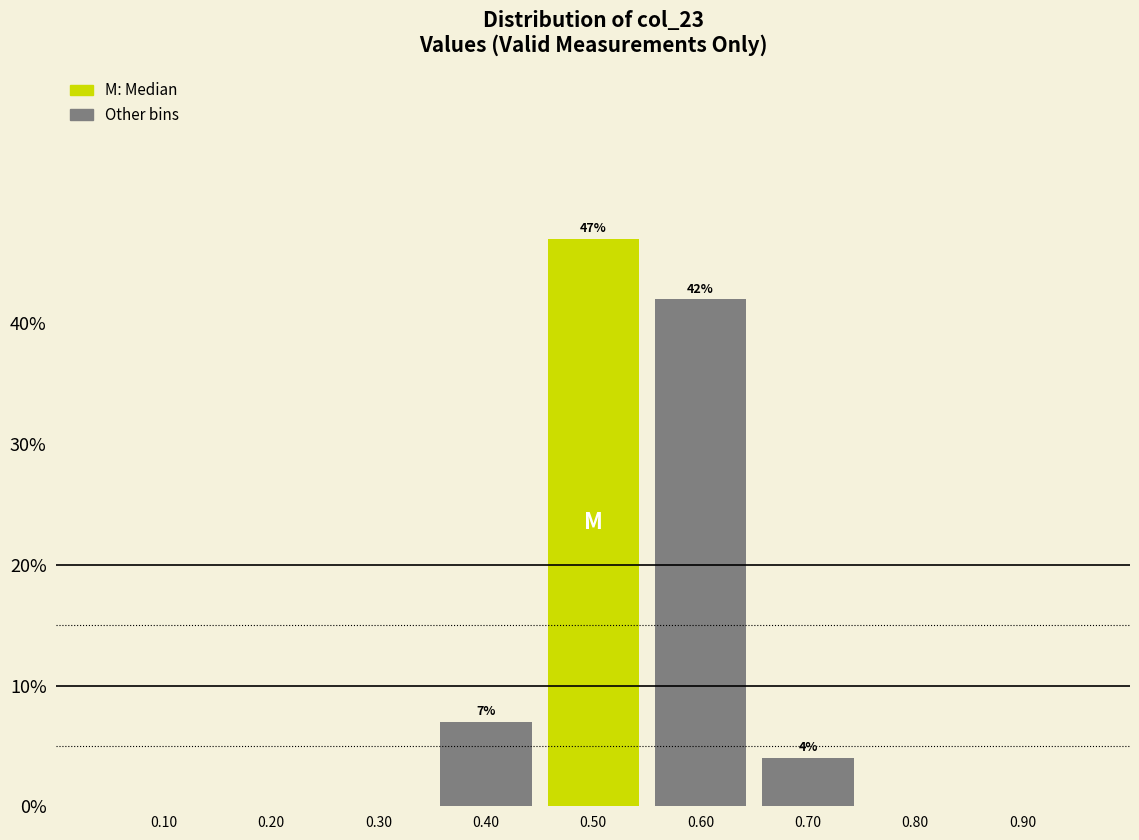

Over which range of the x-axis is the bar tallest?

0.45 to 0.55